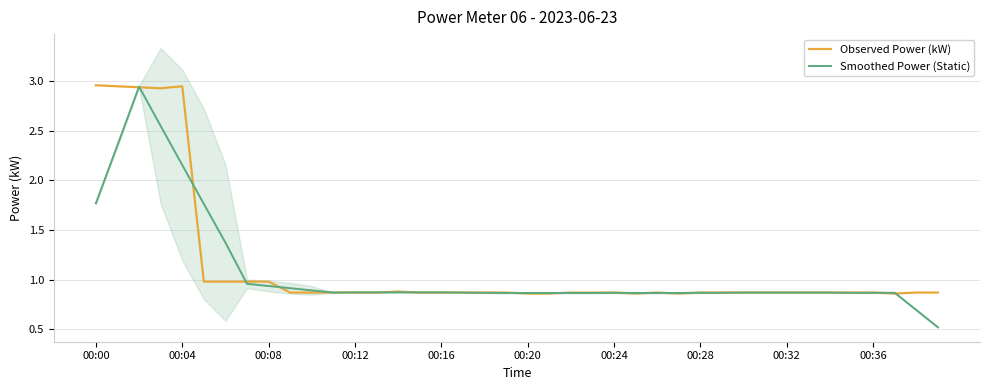

What is the minimum value for Smoothed Power (Static)?

0.5